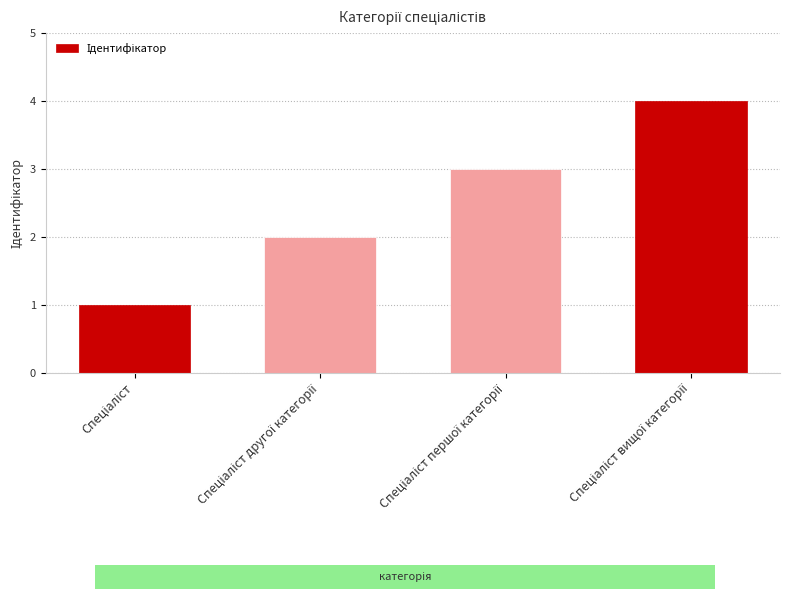

What is the sum of all values?

10